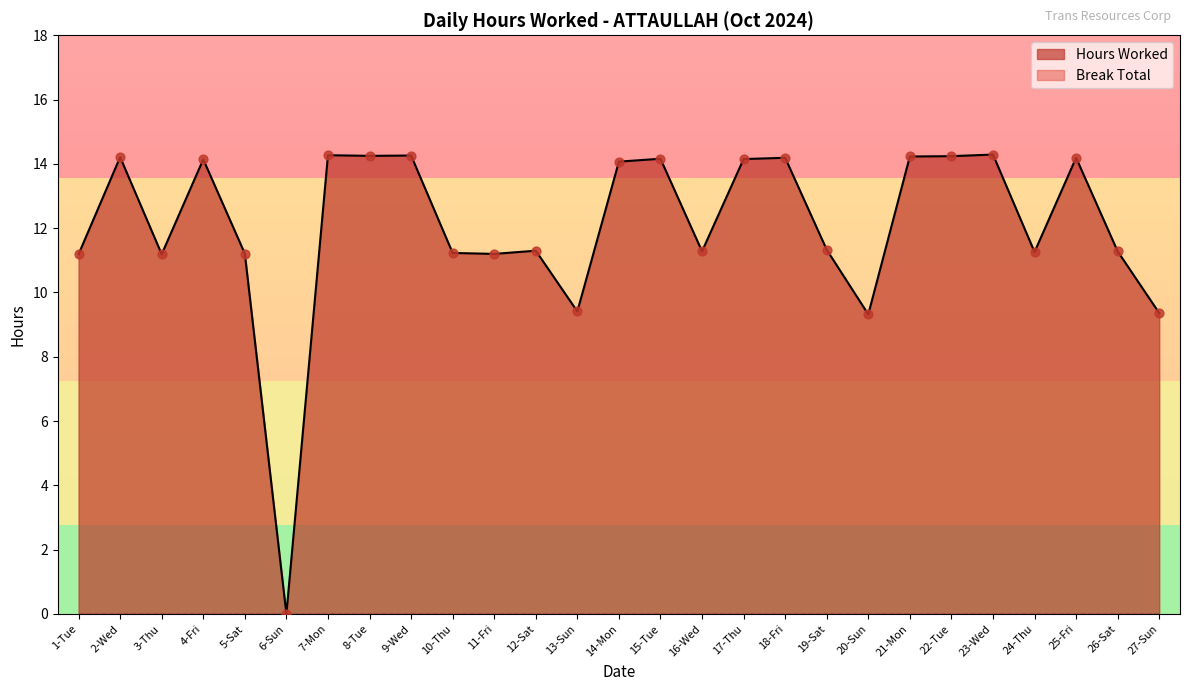

Approximately how many times larger is the value at 20-Sun compared to 22-Tue?

0.7